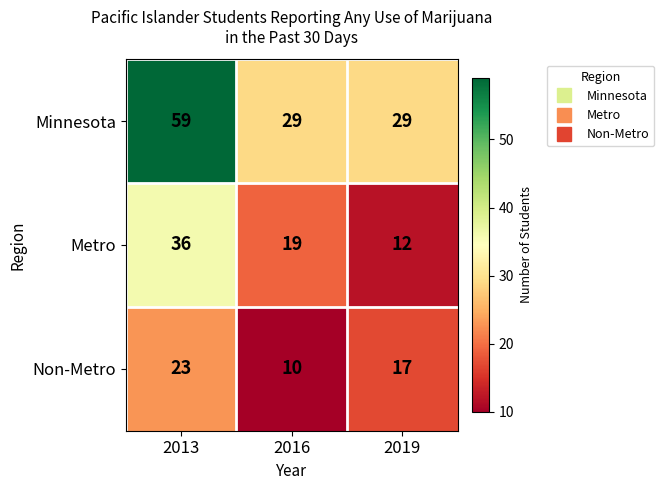

True or false: Non-Metro has a value of 10 at 2016.

True